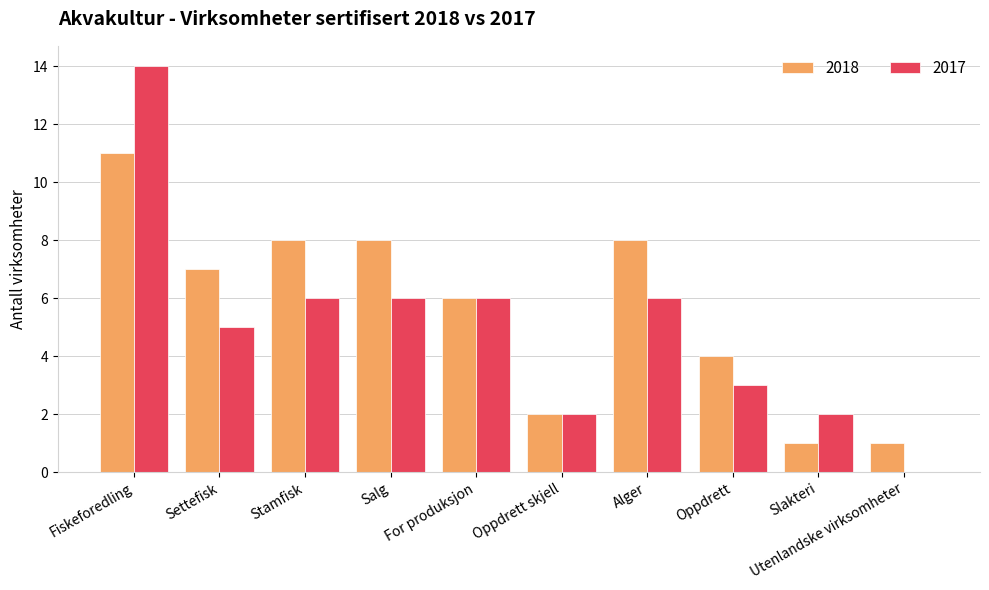

What is the approximate value of 2018 at Fiskeforedling?

11